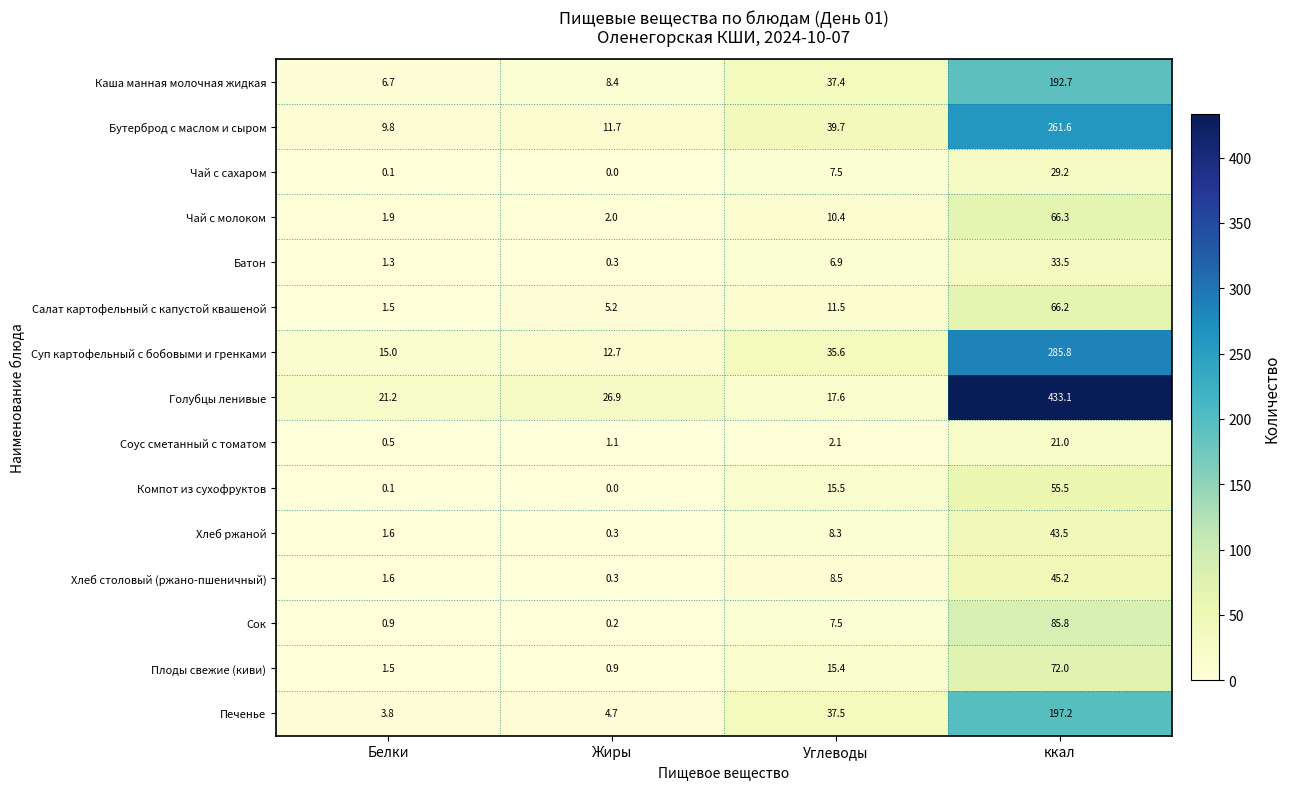

True or false: Сок has a value of 85.8 at ккал.

True